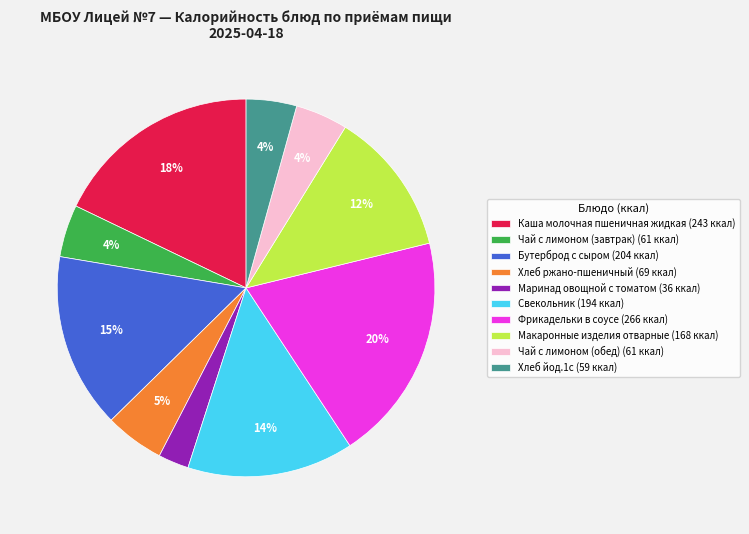

What is the ratio of the value at Бутерброд с сыром to the value at Каша молочная пшеничная жидкая?

0.8